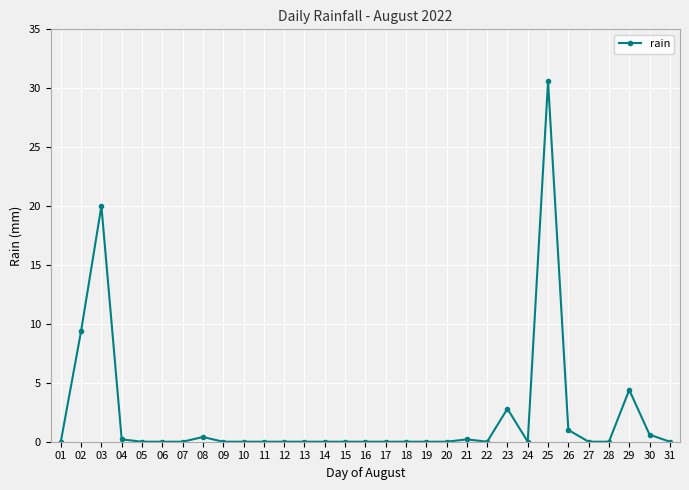

Where is the first local maximum?

03